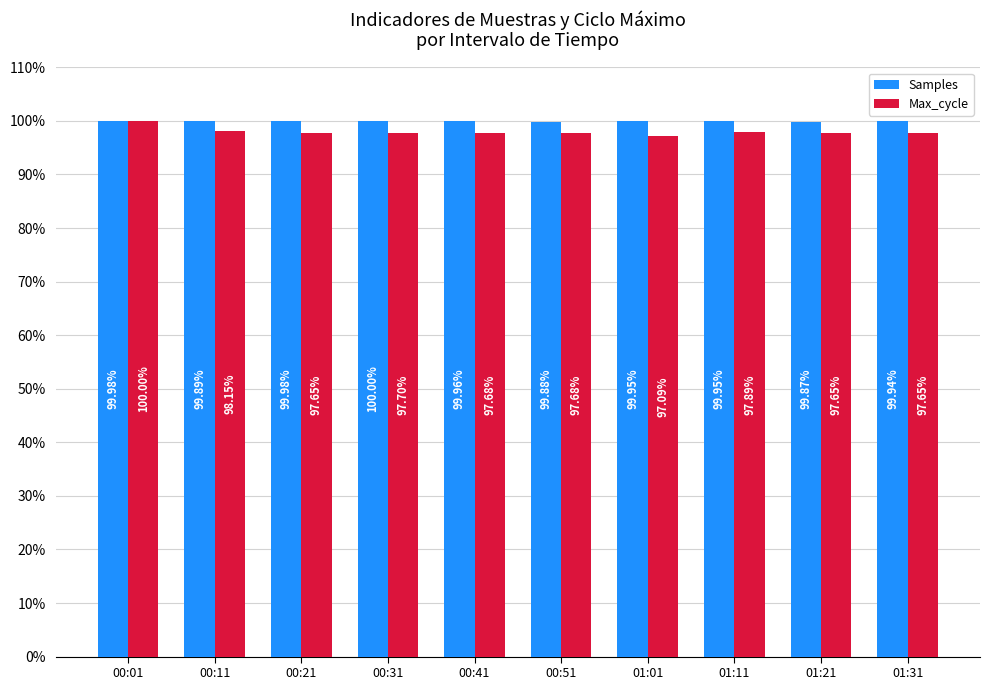

At how many categories does at least one series exceed 98?

10